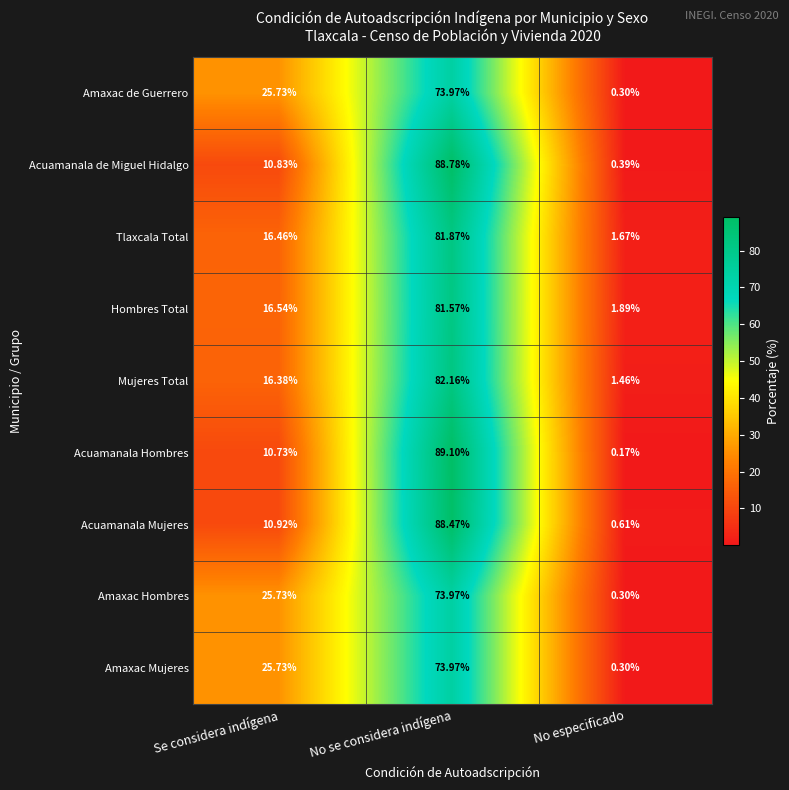

At which label does Amaxac de Guerrero reach its peak?

No se considera indígena